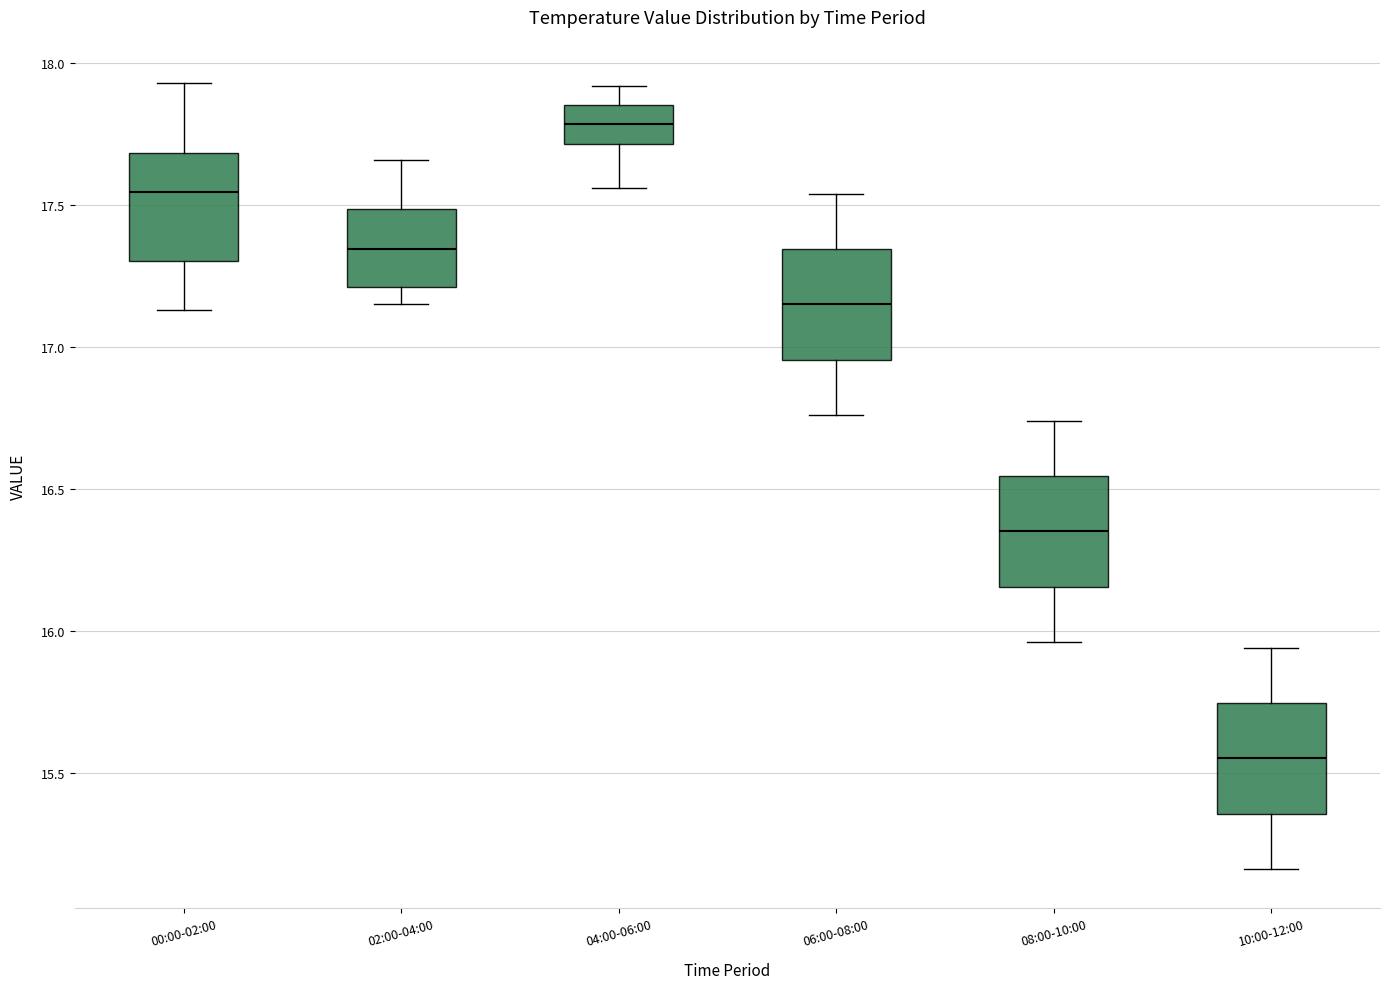

Where is the lower edge of the box for 08:00-10:00 on the y-axis? The values are not printed on the chart, so give them approximately, as read against the axis.

16.15